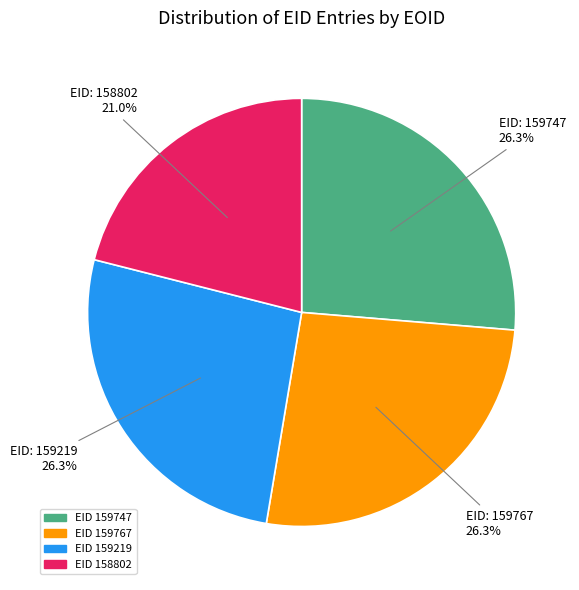

Does any single category account for the majority?

No